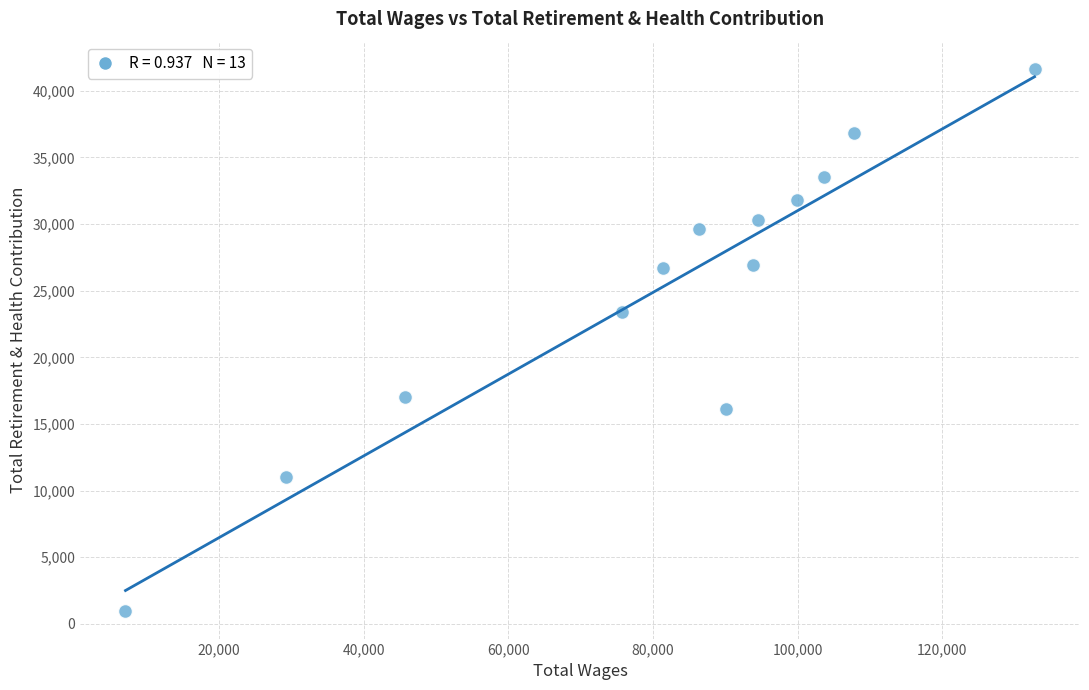

What is the range of X values (max minus min)?

125658